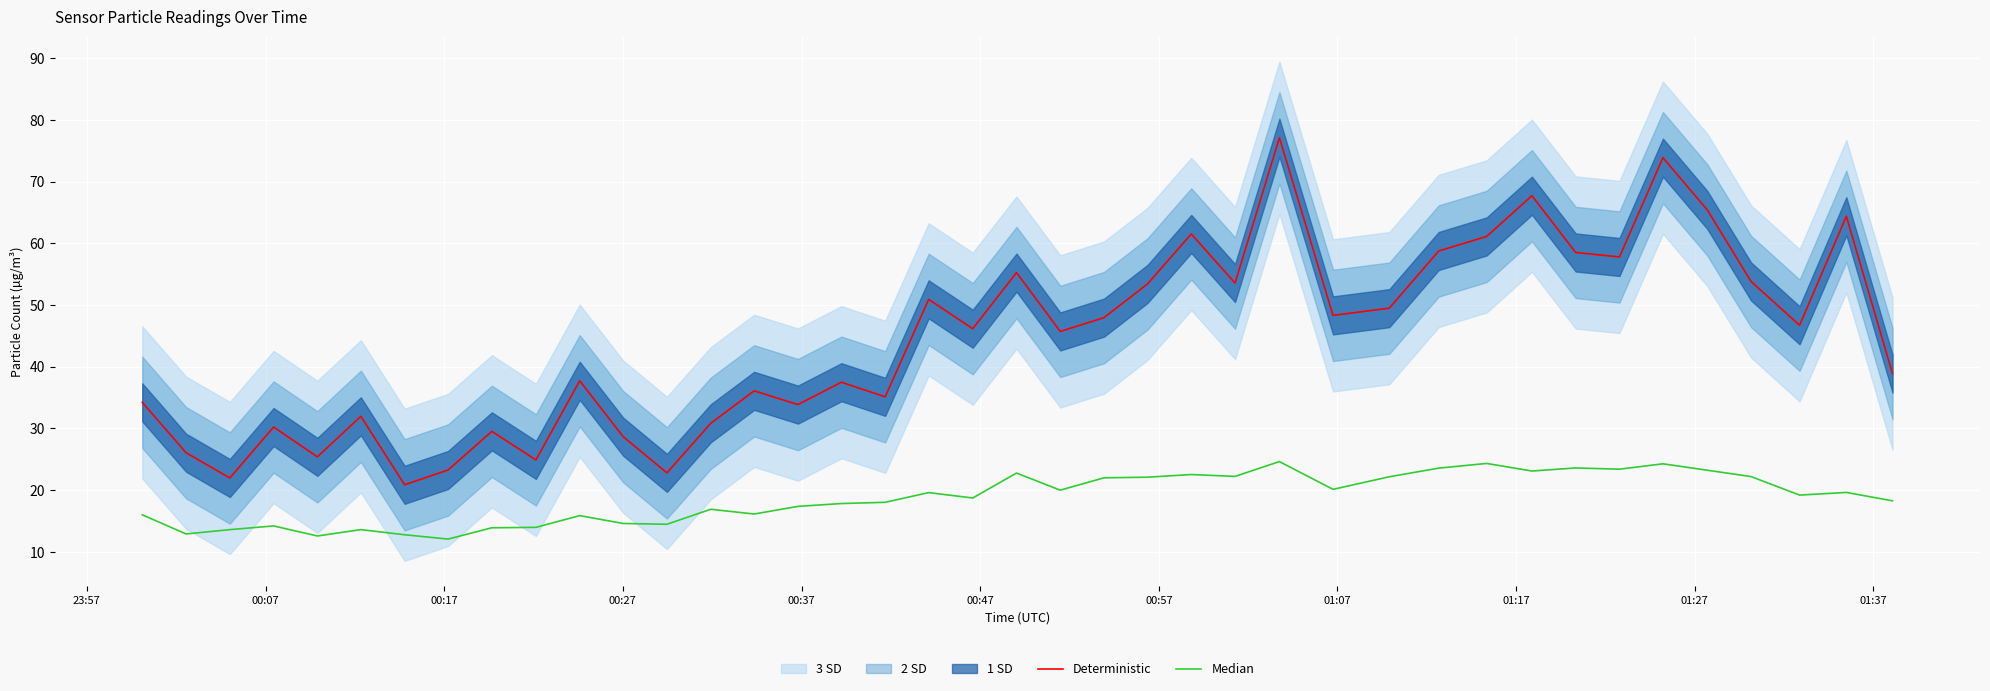

How many lines are shown in the chart?

2